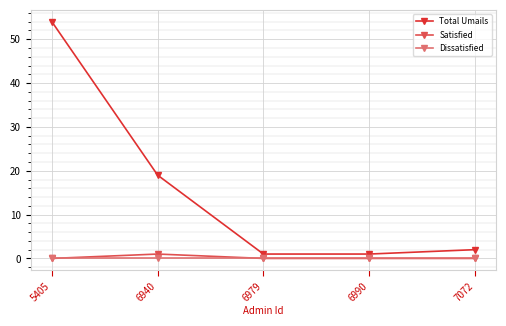

True or false: Dissatisfied and Total Umails cross at least once.

False